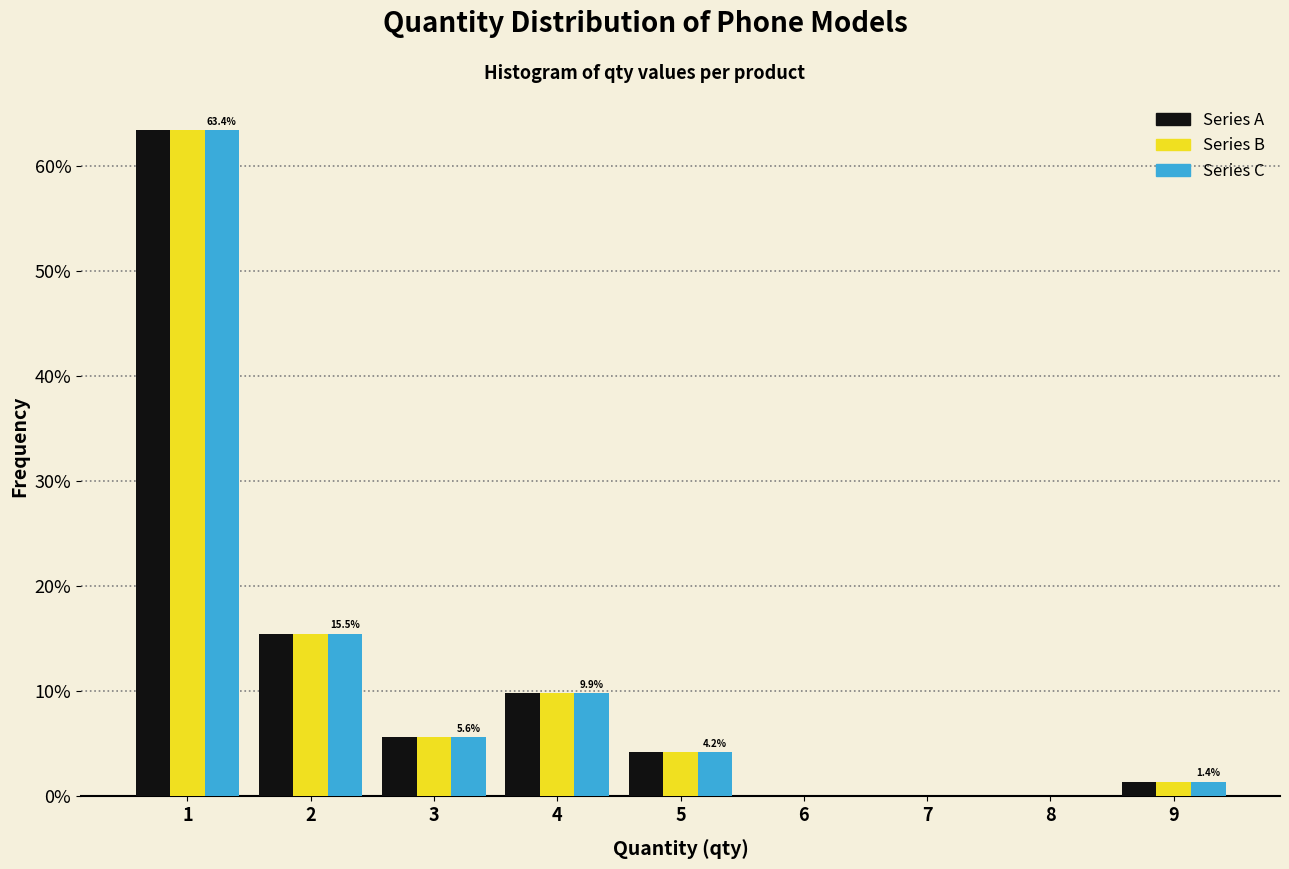

In the Series C series, which range on the x-axis has the tallest bar?

0.5 to 1.5